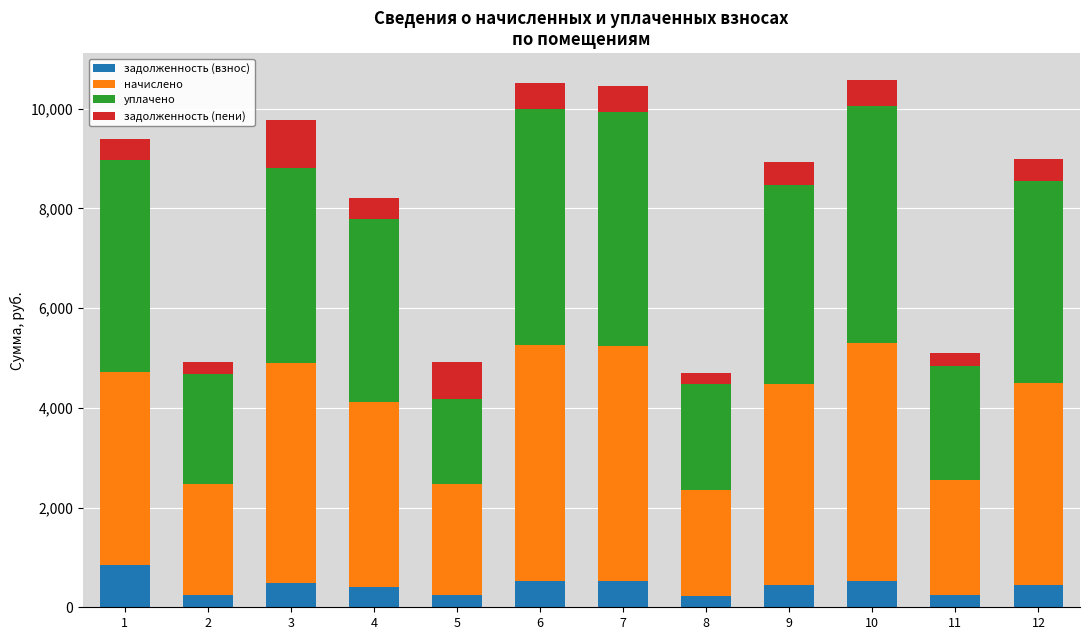

What is the difference between the second highest and second lowest values in the задолженность (взнос) series?

283.6